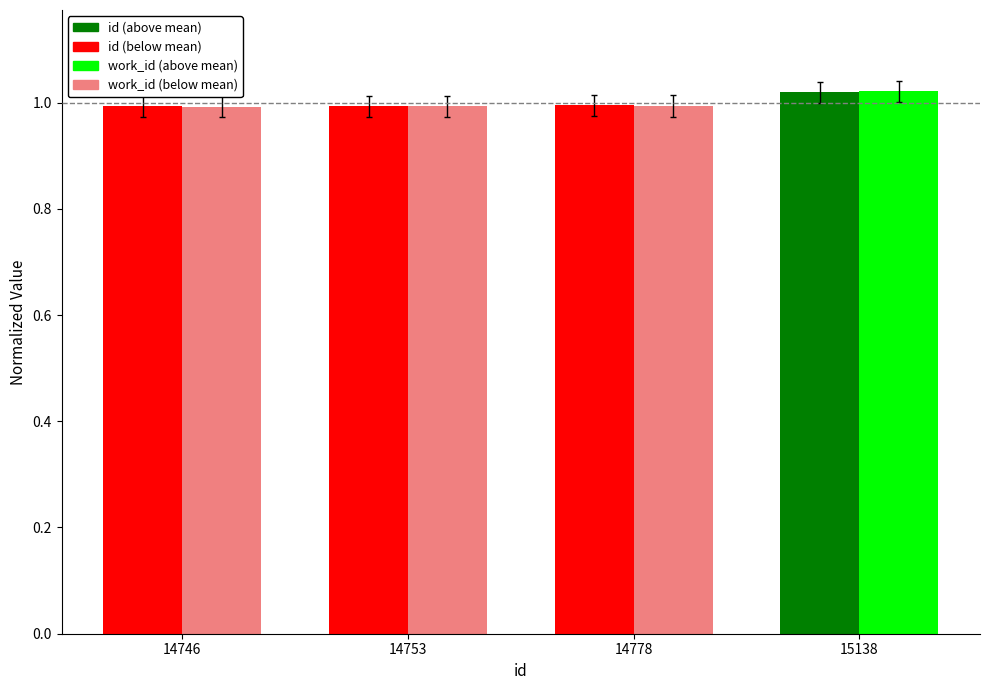

What is the total value across all series at 14778?

2.0